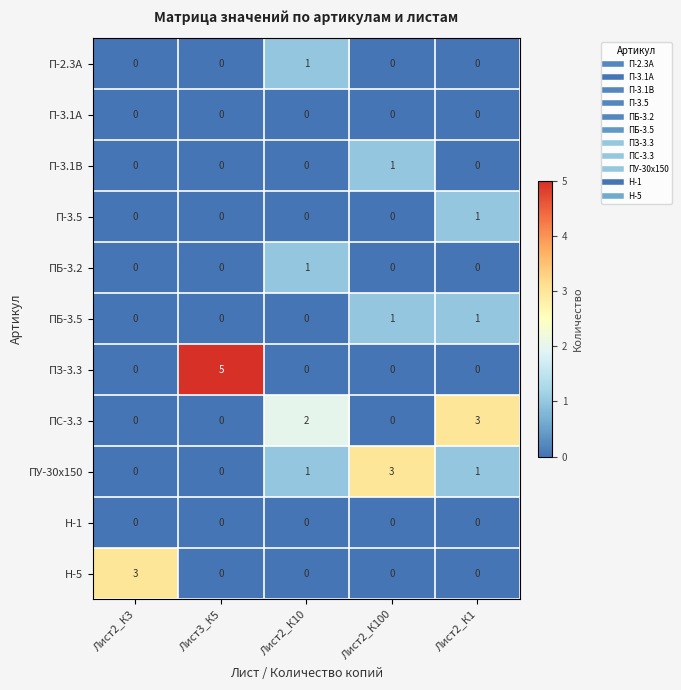

At which category is the sum across all series the highest?

Лист2_К1